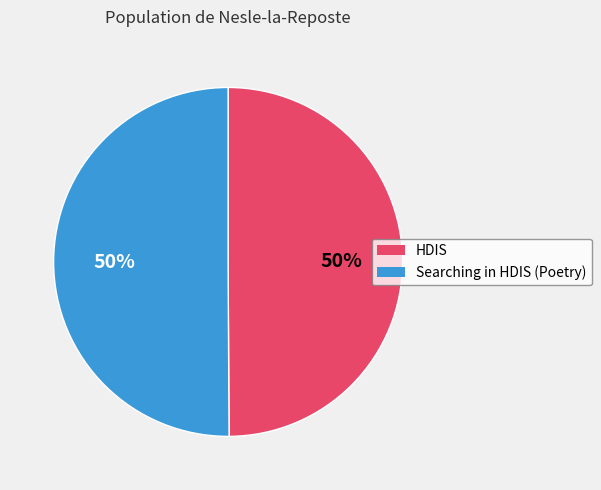

To the nearest percent, what is the average slice percentage?

50%